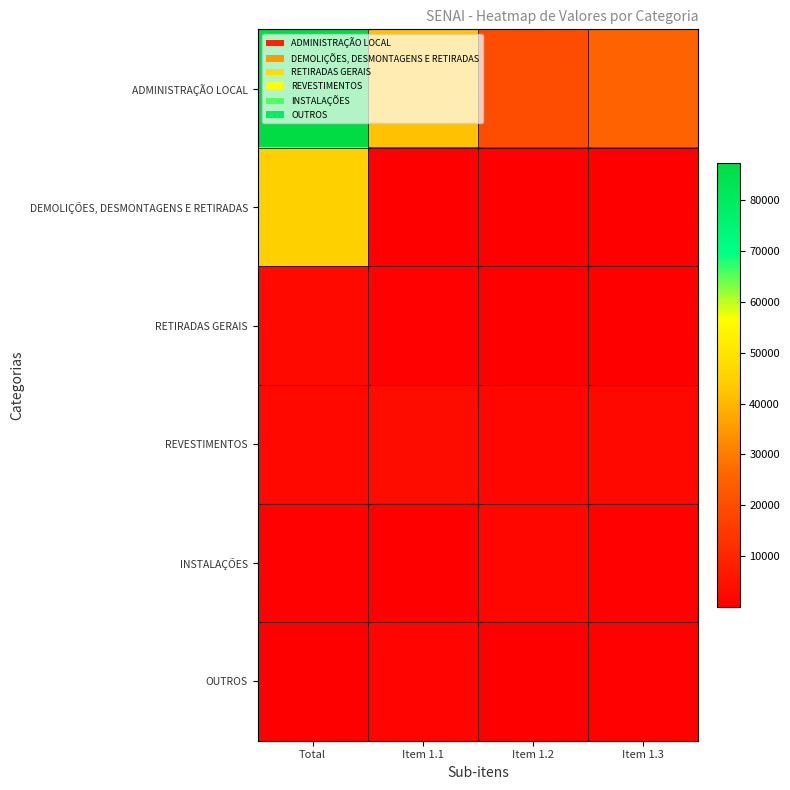

What is the smallest value displayed?

115.0